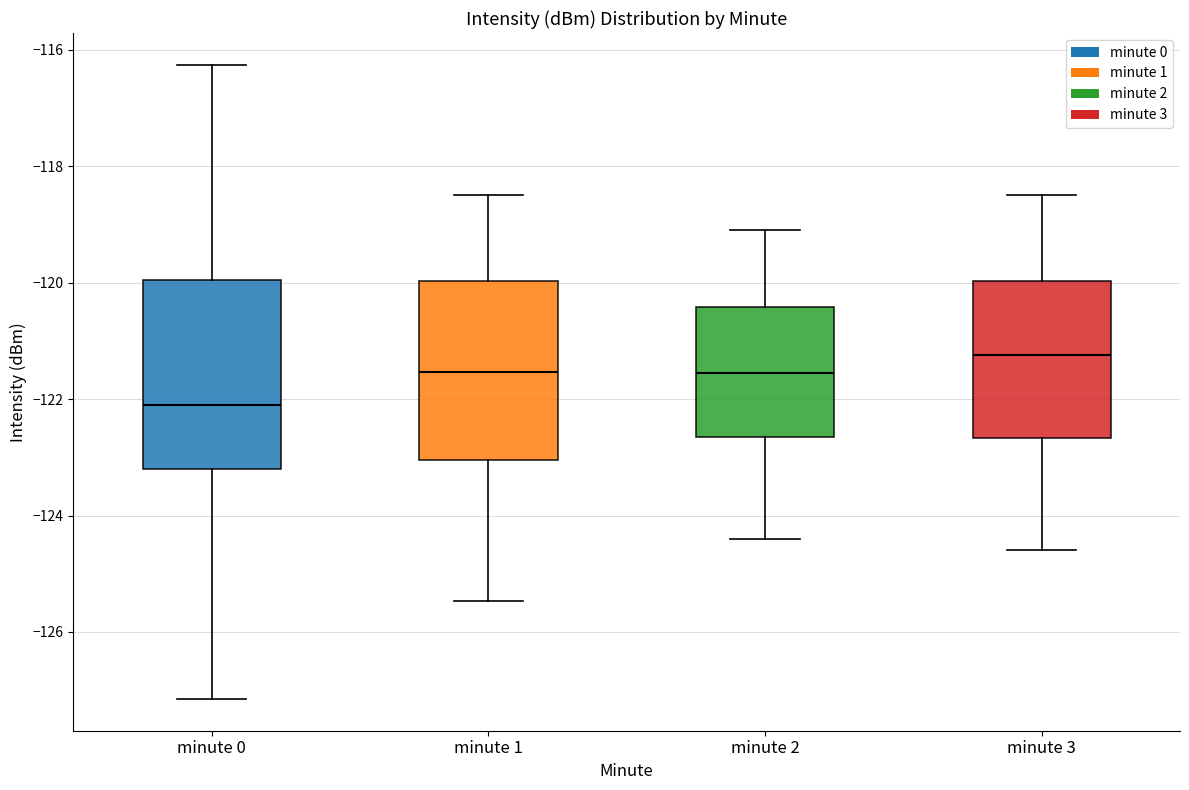

Reading left to right, transcribe this box plot: for each box, give where its median line is, the range the box spans, and where its two whiskers end, as read against the y-axis. The values are not printed on the chart, so give them approximately, as read against the axis.

minute 0: median -122.0, box -123.2 to -120.0, whiskers -127.2 to -116.2
minute 1: median -121.6, box -123.0 to -120.0, whiskers -125.4 to -118.4
minute 2: median -121.6, box -122.6 to -120.4, whiskers -124.4 to -119.0
minute 3: median -121.2, box -122.6 to -120.0, whiskers -124.6 to -118.4